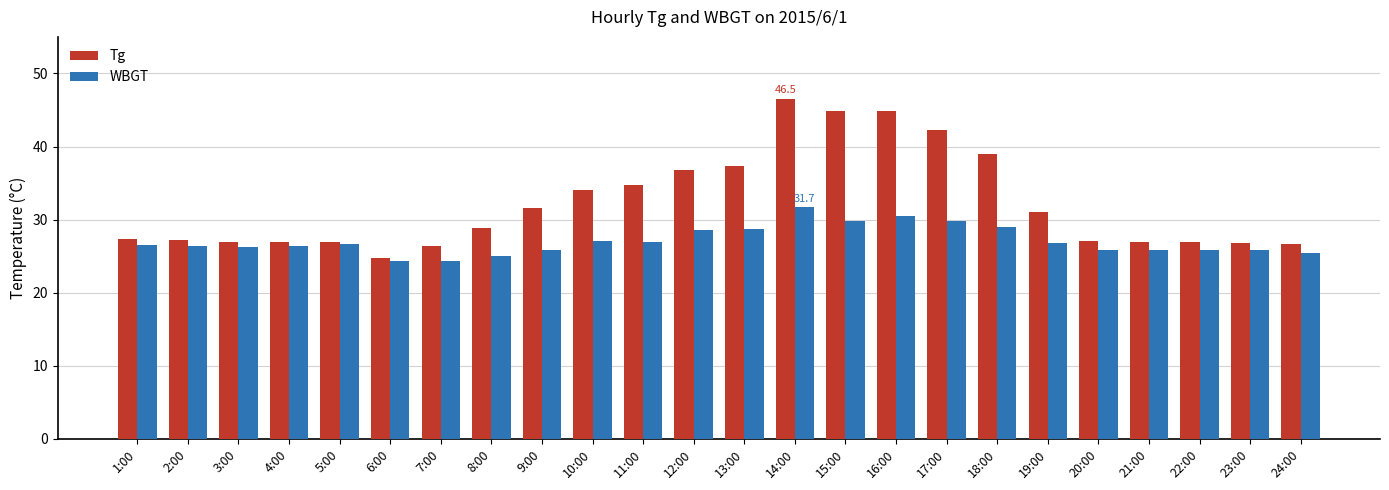

At which label does Tg first exceed 28?

8:00